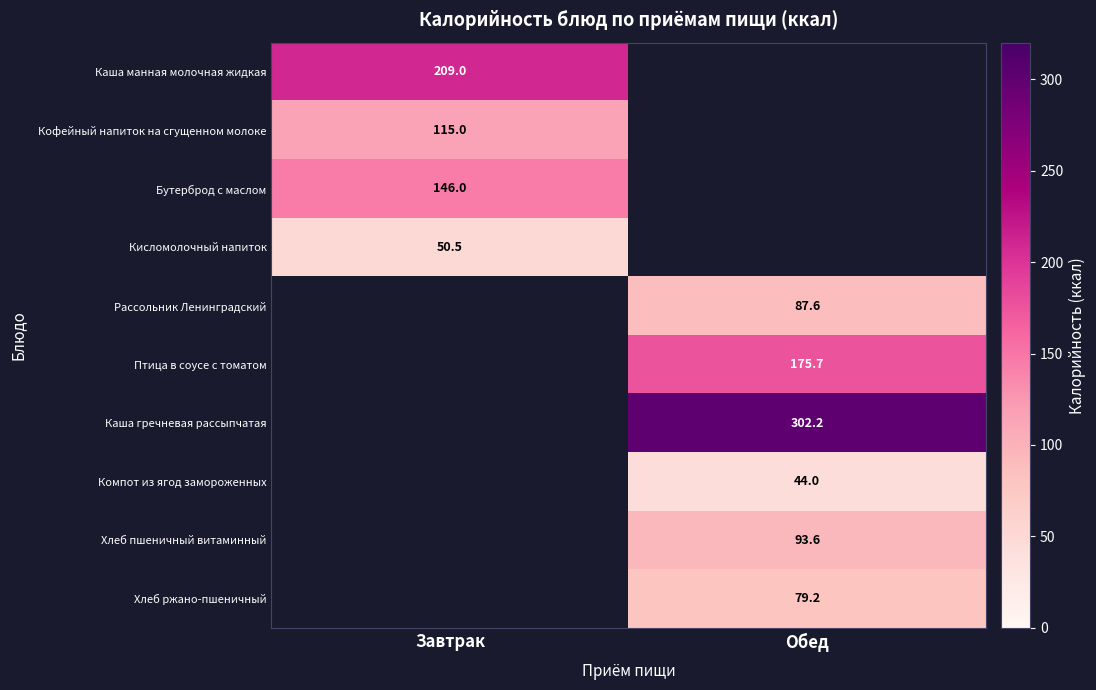

What is the greatest value displayed?

302.2